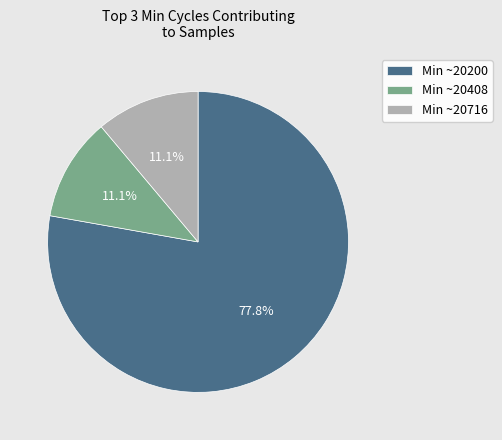

How many slices are in this pie chart?

3